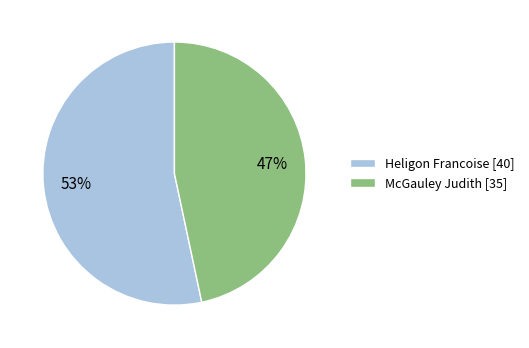

To the nearest percent, what percentage of the pie is Heligon Francoise?

53%